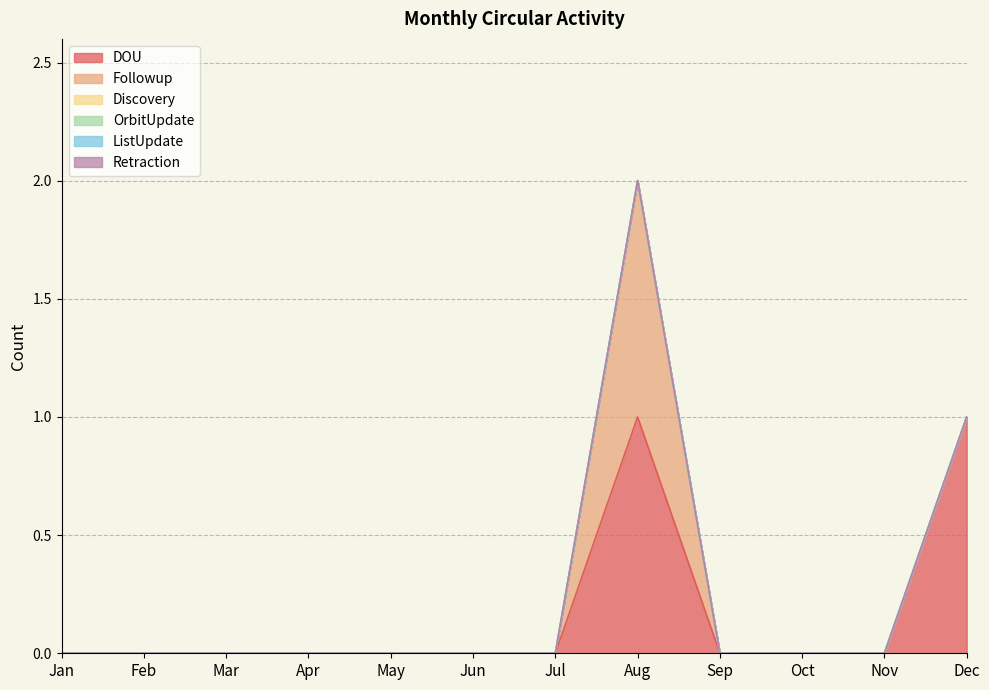

True or false: ListUpdate and DOU cross at least once.

False